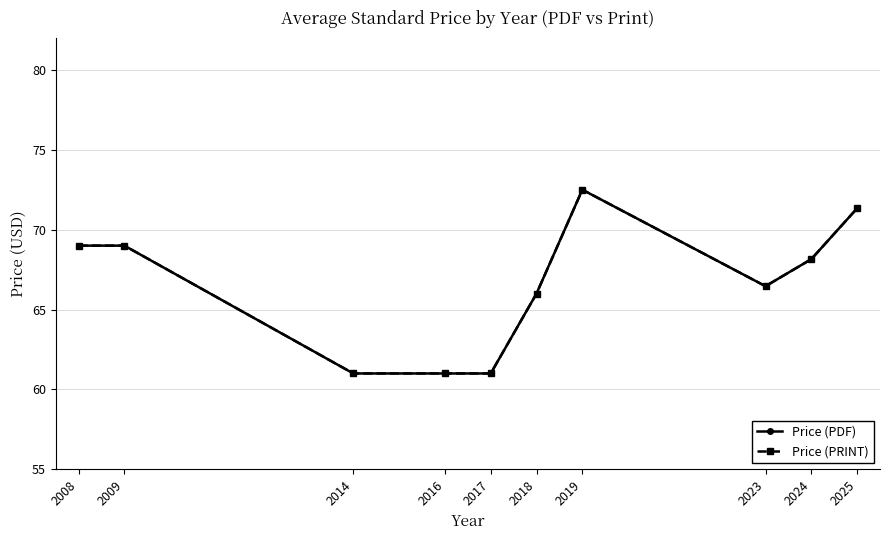

At which label is Price (PDF) closest to 66?

2018